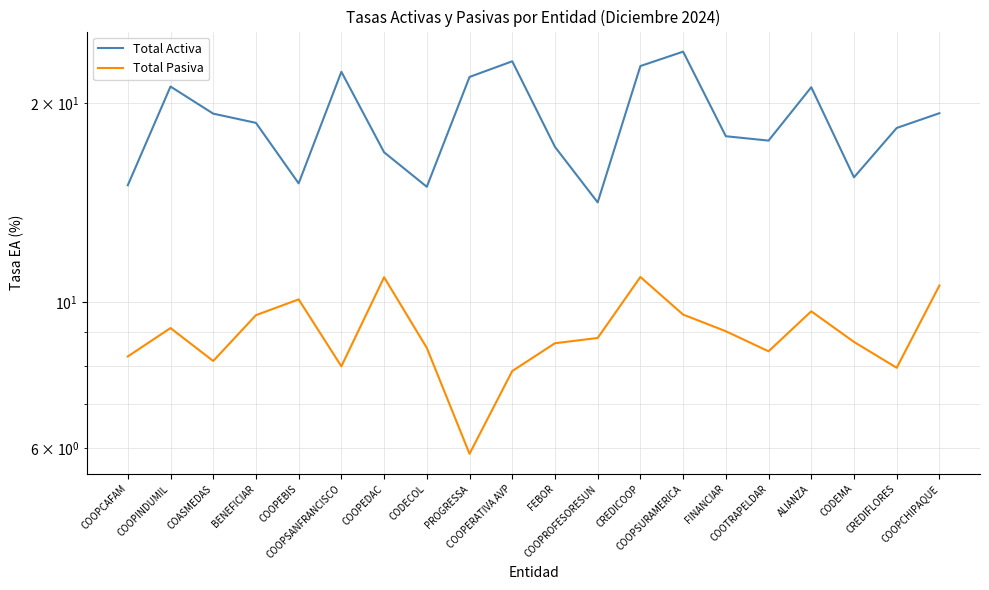

What is the label of the 5th point from the right?

COOTRAPELDAR